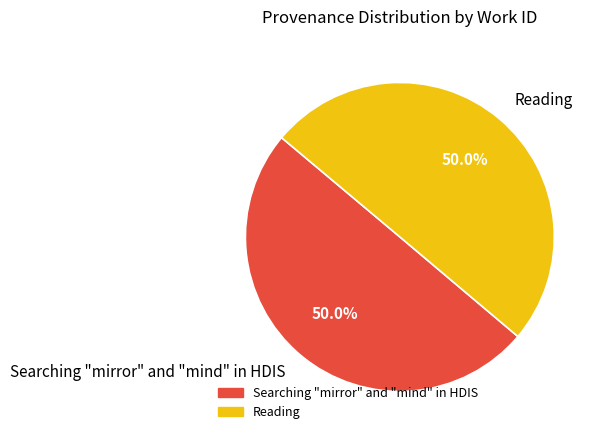

What is the total percentage of Reading and Searching "mirror" and "mind" in HDIS?

100.0%